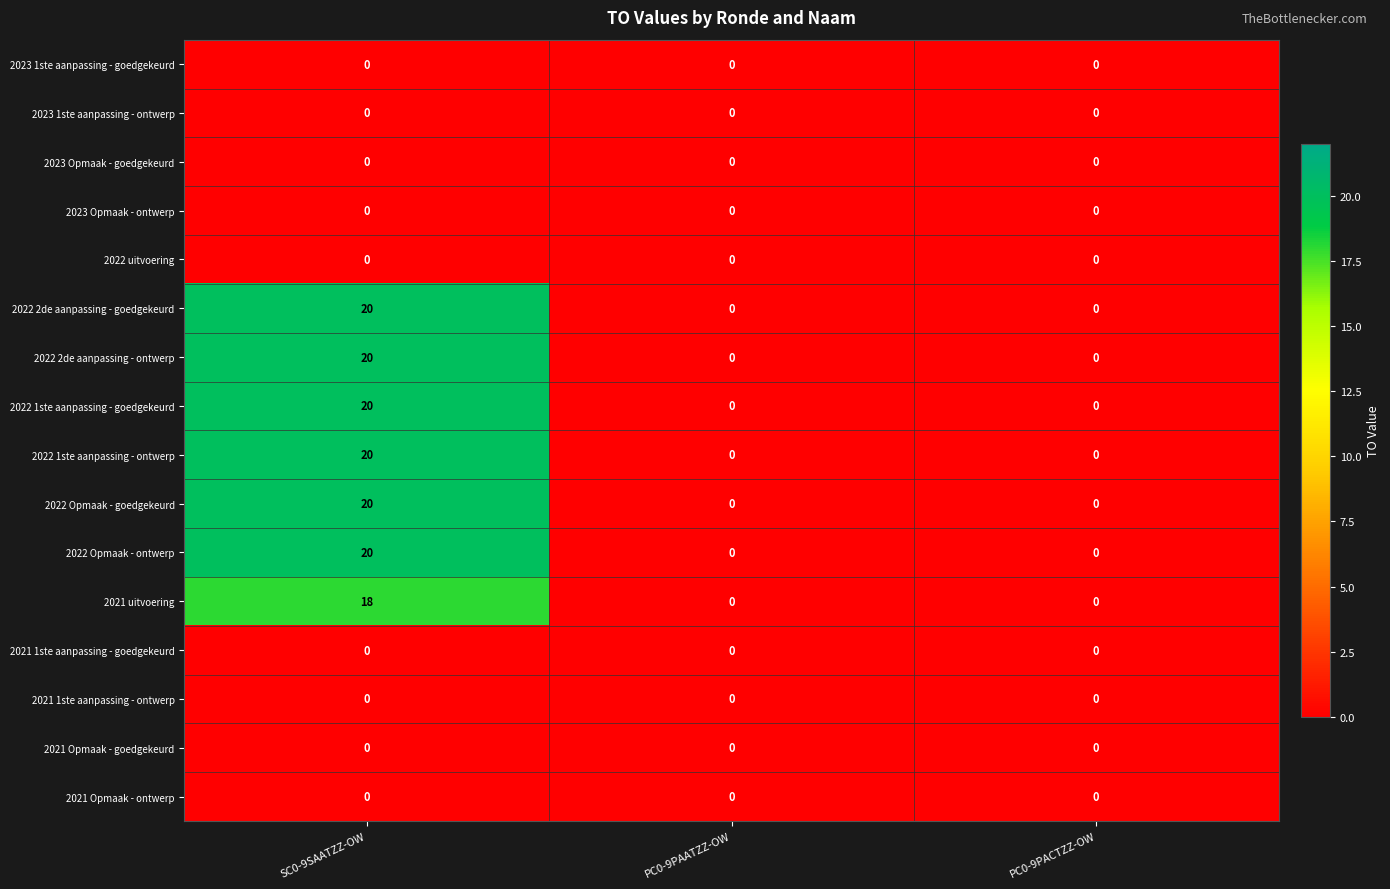

What is the sum of the 2021 uitvoering values at SC0-9SAATZZ-OW and PC0-9PACTZZ-OW?

18